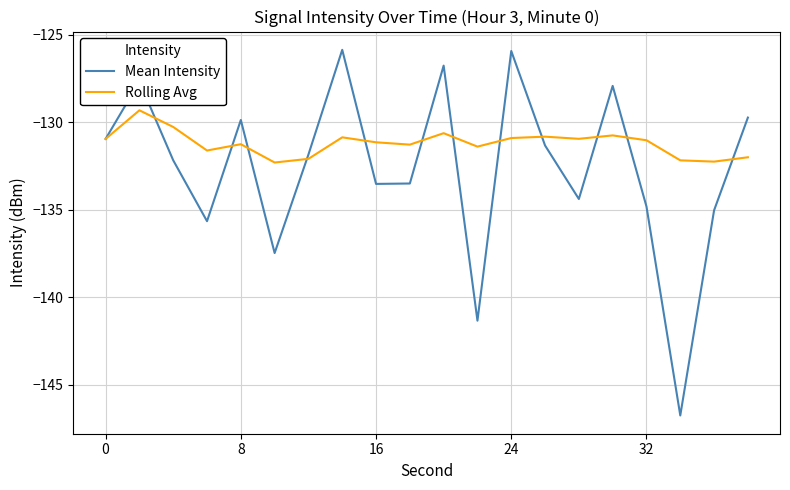

Which series has the largest total across all categories?

Rolling Avg